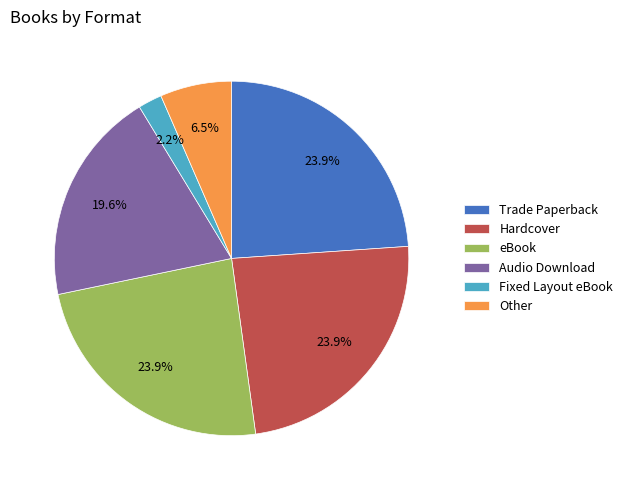

To the nearest percent, what percentage of the pie is eBook?

24%